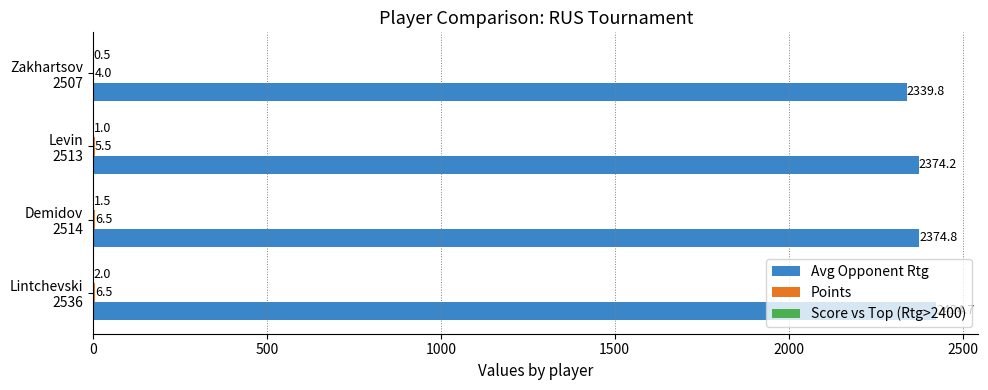

What is the maximum value shown in the chart?

2424.7